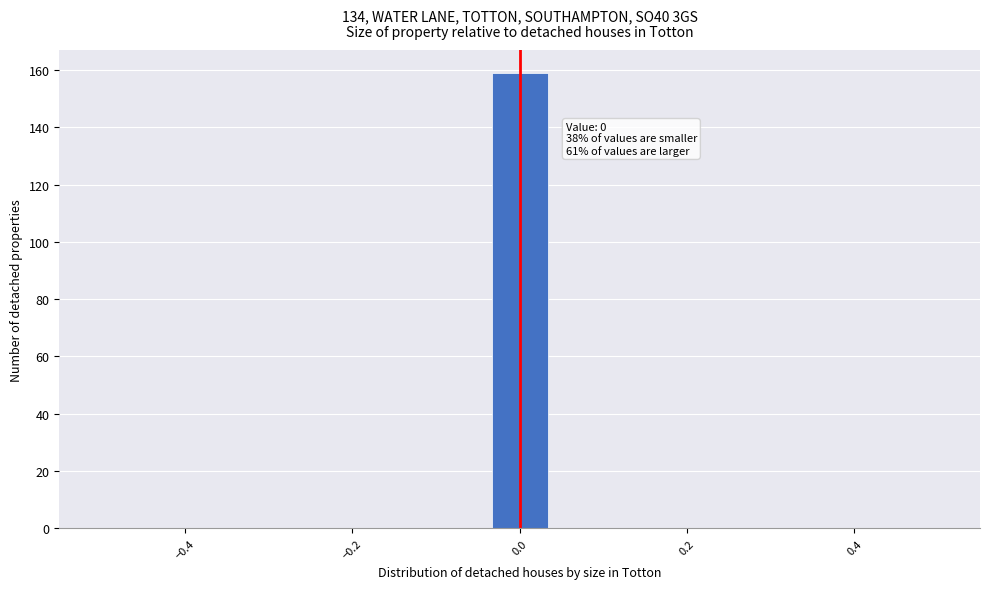

Around what value on the x-axis is the tallest bar? Give the approximate position of its centre, as read against the axis.

0.00